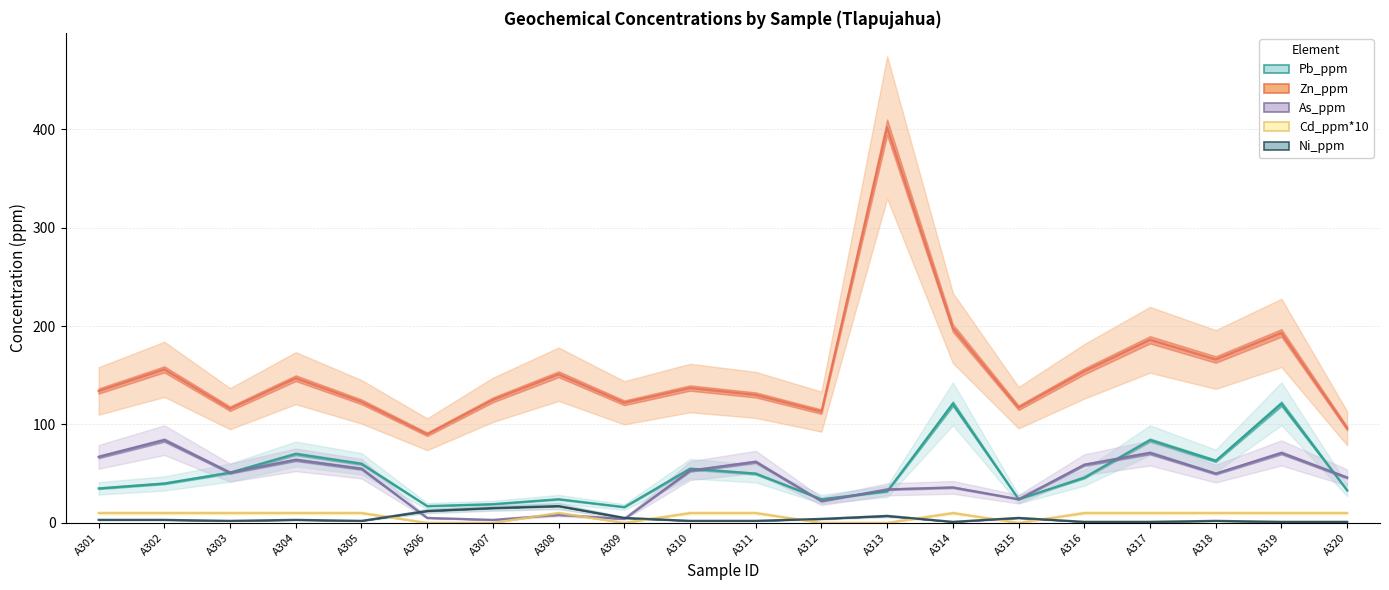

True or false: Ni_ppm and Pb_ppm intersect in this chart.

False